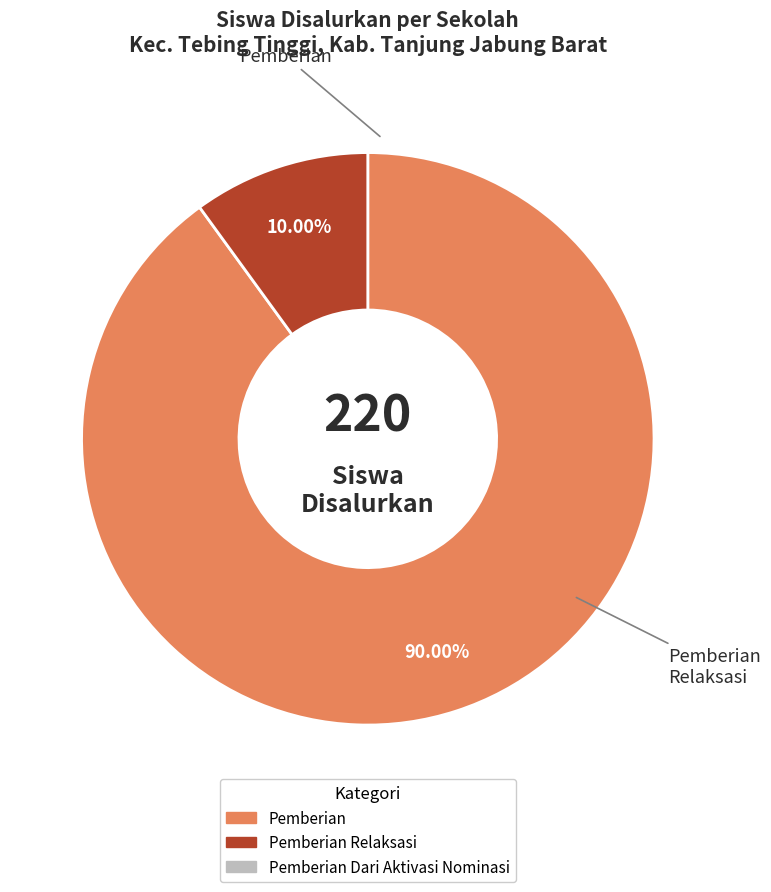

Is there a majority slice in this chart?

Yes